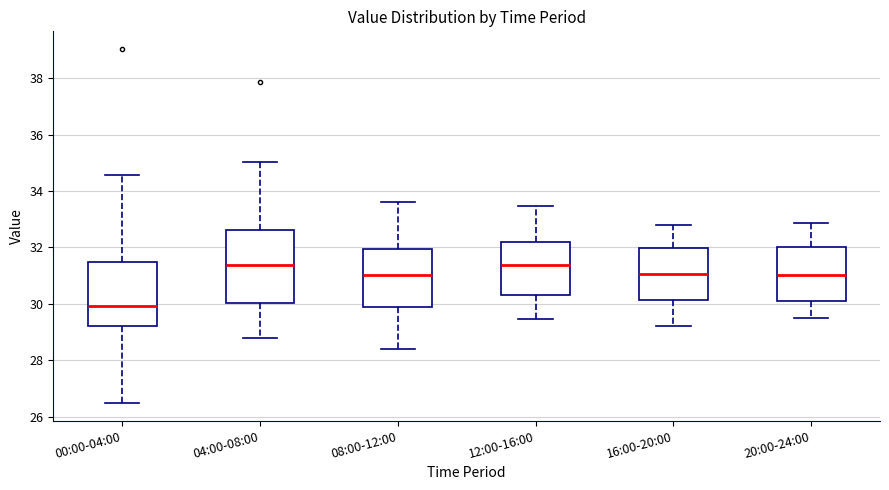

Reading left to right, read every box against the y-axis: the position of its median line, the range the box covers, and the ends of its whiskers. The values are not printed on the chart, so give them approximately, as read against the axis.

00:00-04:00: median 30.0, box 29.2 to 31.4, whiskers 26.4 to 34.6
04:00-08:00: median 31.4, box 30.0 to 32.6, whiskers 28.8 to 35.0
08:00-12:00: median 31.0, box 29.8 to 32.0, whiskers 28.4 to 33.6
12:00-16:00: median 31.4, box 30.4 to 32.2, whiskers 29.4 to 33.4
16:00-20:00: median 31.0, box 30.2 to 32.0, whiskers 29.2 to 32.8
20:00-24:00: median 31.0, box 30.2 to 32.0, whiskers 29.6 to 32.8